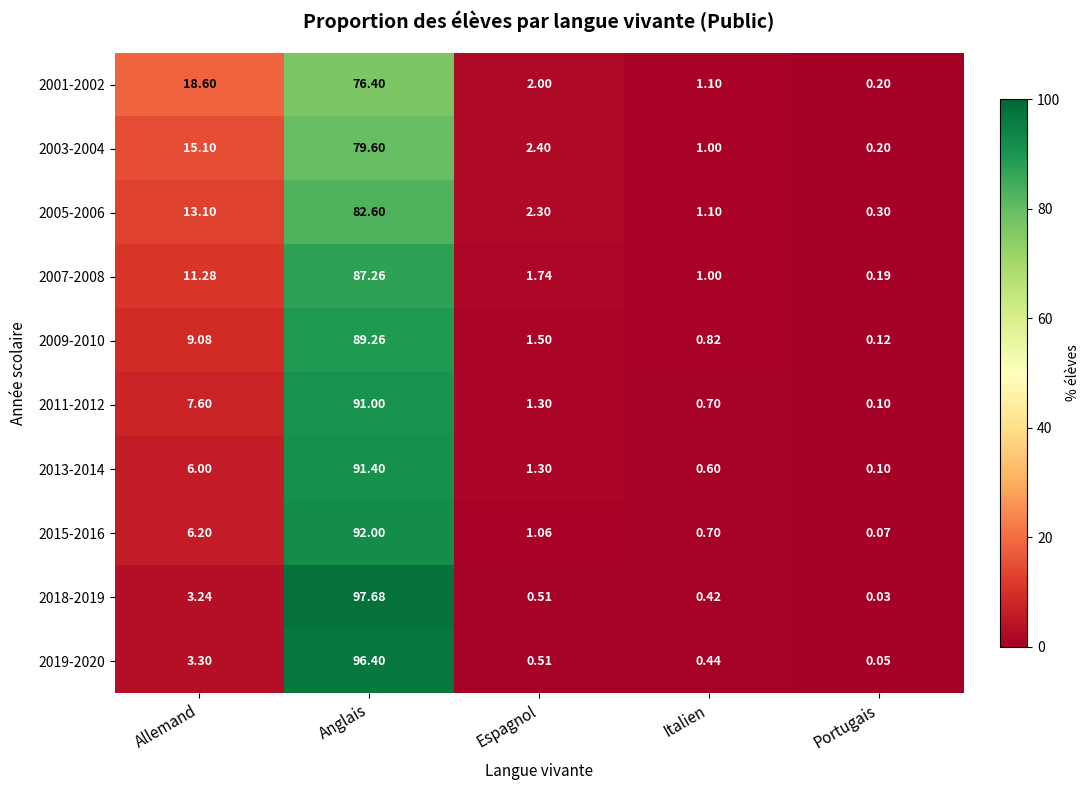

Is the value of 2007-2008 at Espagnol greater than the value of 2011-2012 at Anglais?

No